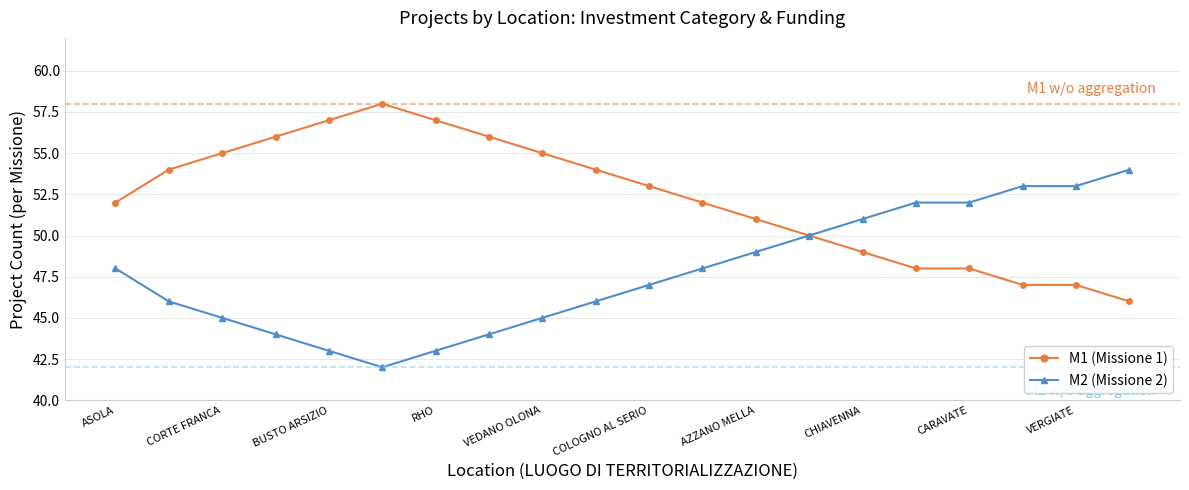

List the series in order of their overall mean, highest first.

M1 (Missione 1), M2 (Missione 2)